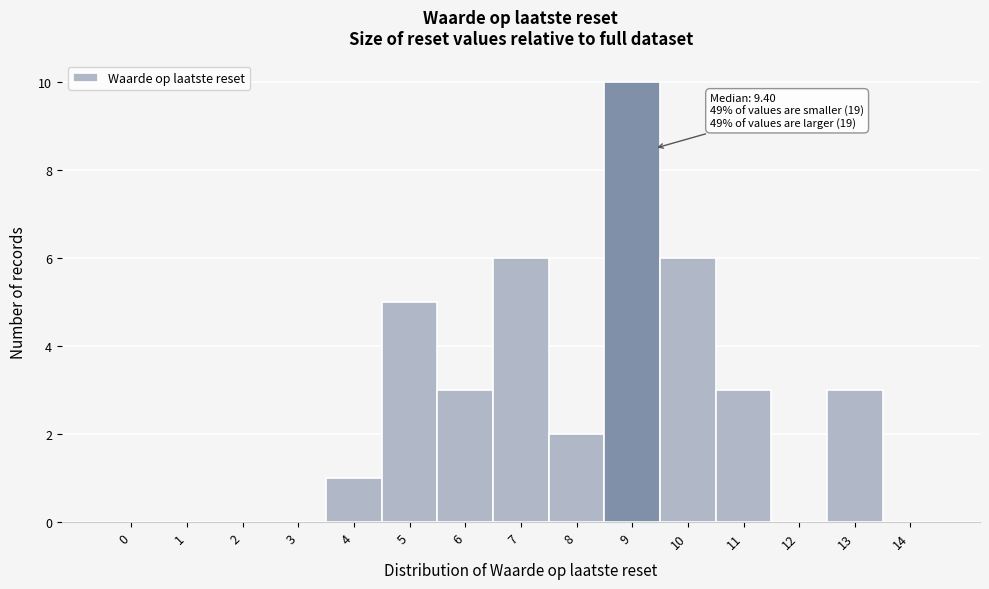

Reading left to right, what are all the values shown in this chart?

0=0	1=0	2=0	3=0	4=1	5=5	6=3	7=6	8=2	9=10	10=6	11=3	12=0	13=3	14=0